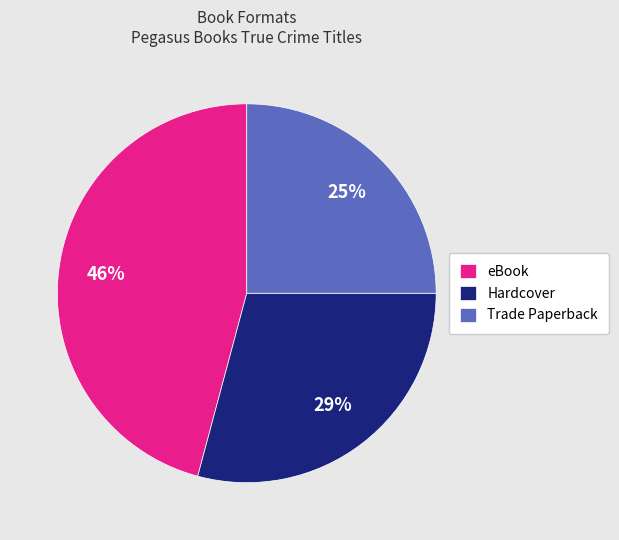

Does eBook account for over 50% of the chart?

No